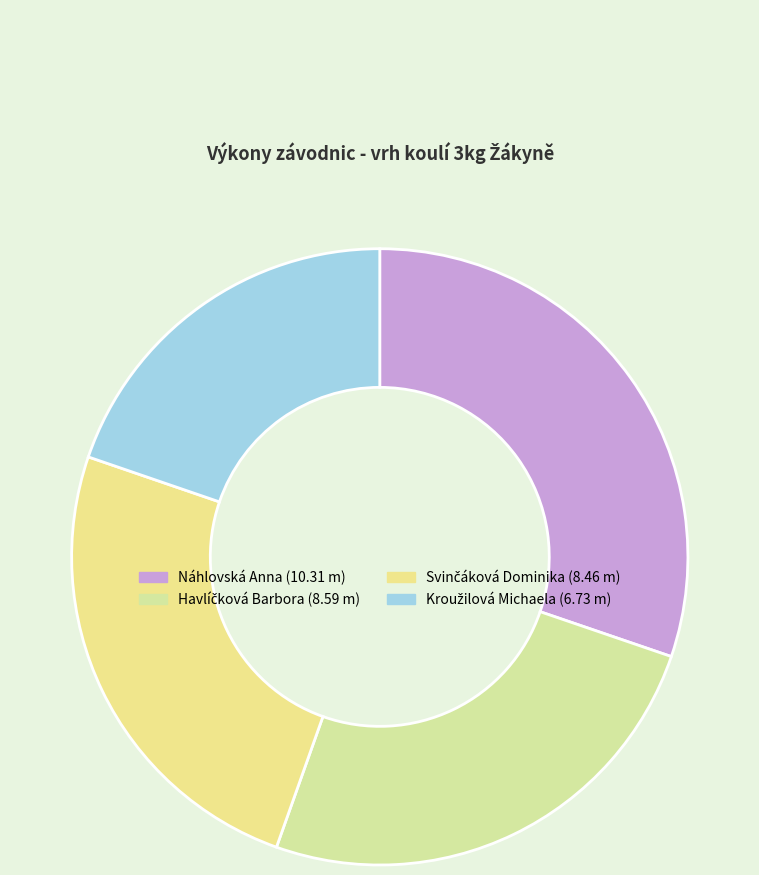

What is the largest slice in the pie chart?

Náhlovská Anna